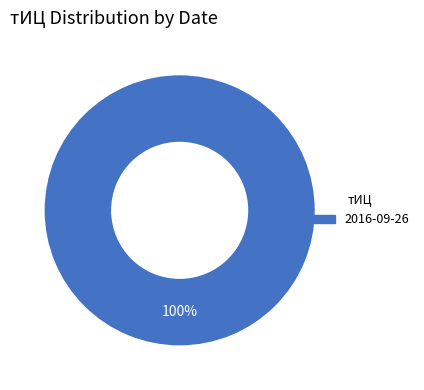

Which category accounts for the majority?

2016-09-26